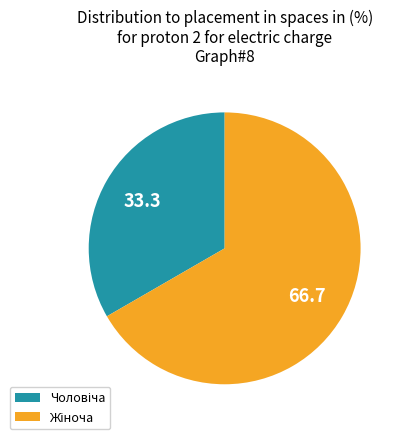

Count the number of slices in the pie.

2